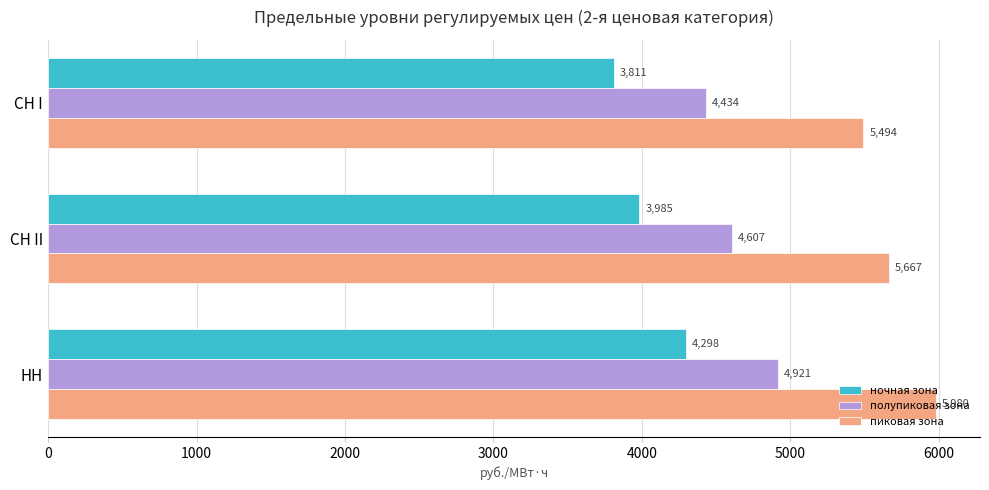

Is the value of полупиковая зона at СН I greater than the value of ночная зона at СН I?

Yes